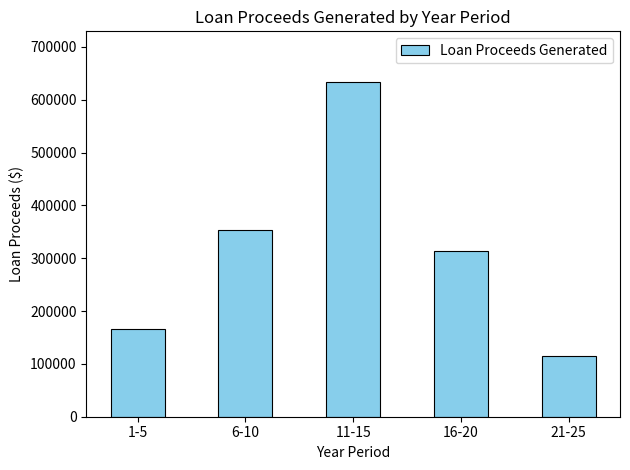

Between 6-10 and 1-5, which is larger?

6-10